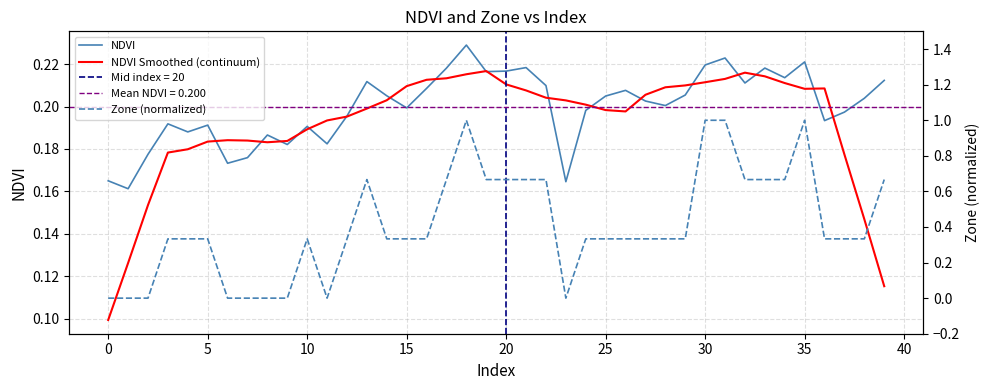

True or false: NDVI Smoothed (continuum) and NDVI intersect in this chart.

True